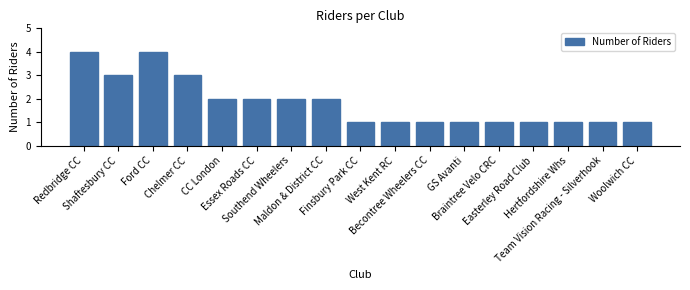

What is the greatest value displayed?

4